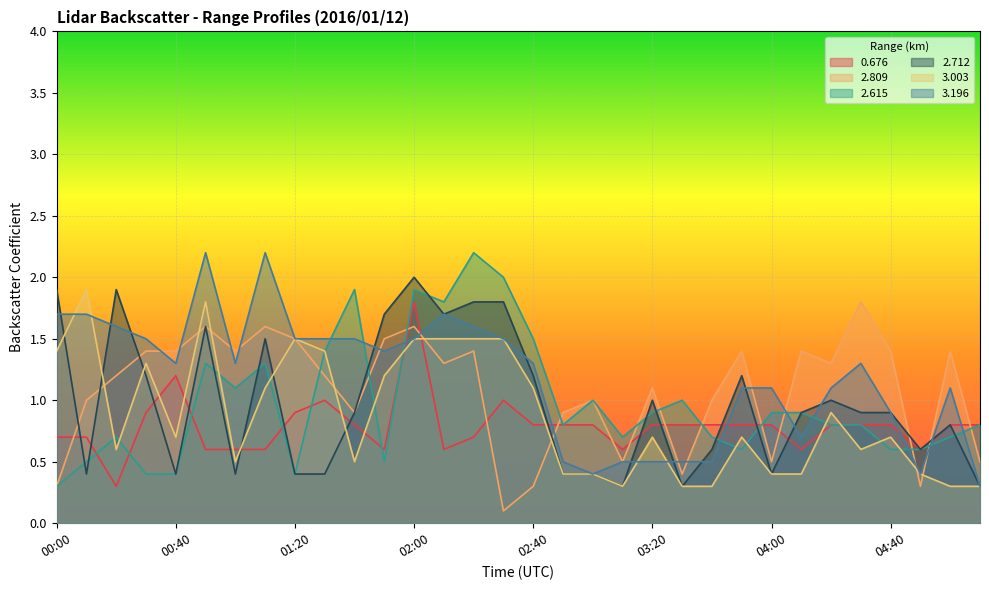

The 2.712 series shows 0.8 at 05:00. True or false?

True